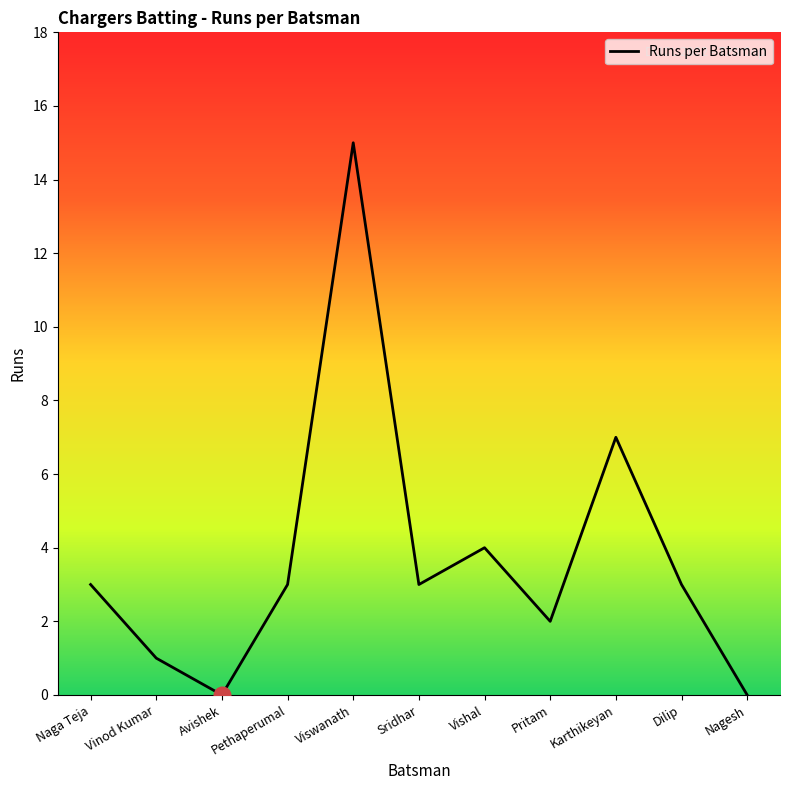

The value at Pethaperumal is 5. True or false?

False